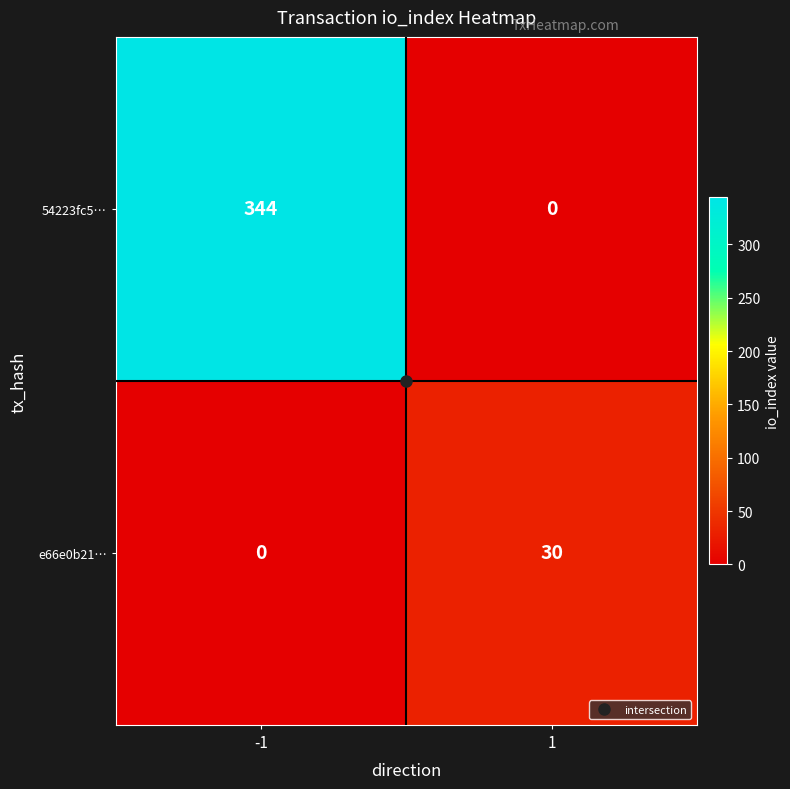

What is the maximum value for e66e0b21…?

30